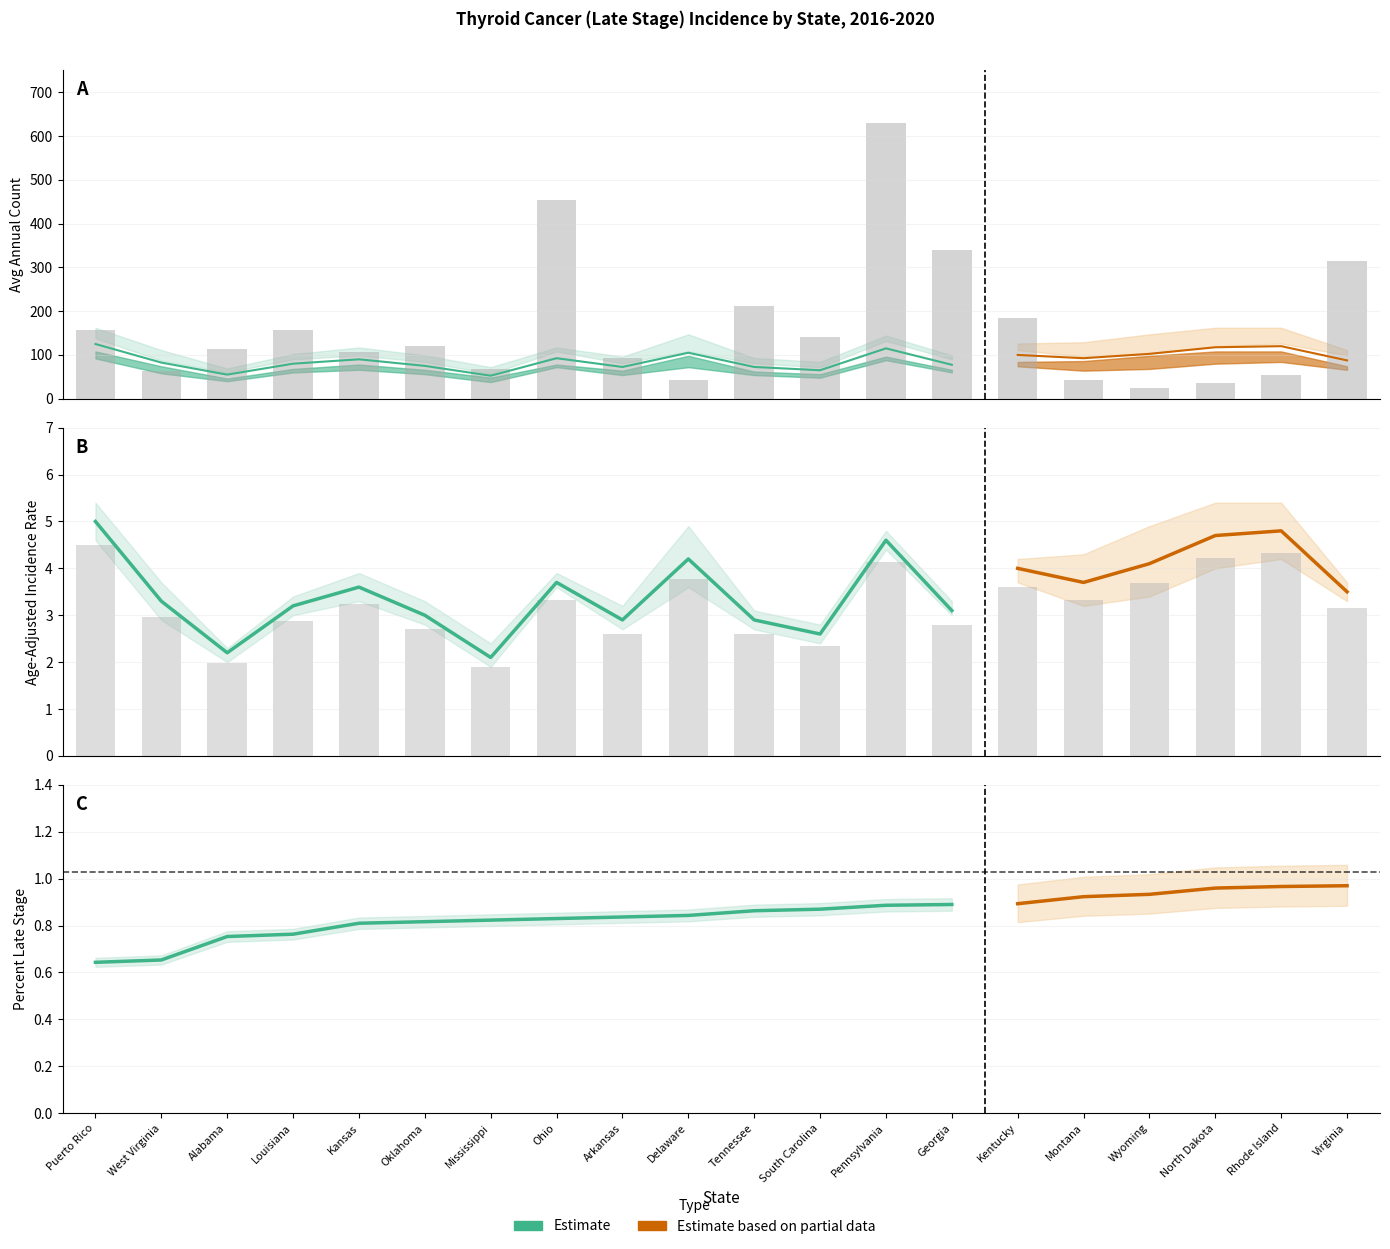

At which category is the sum across all series the highest?

Pennsylvania